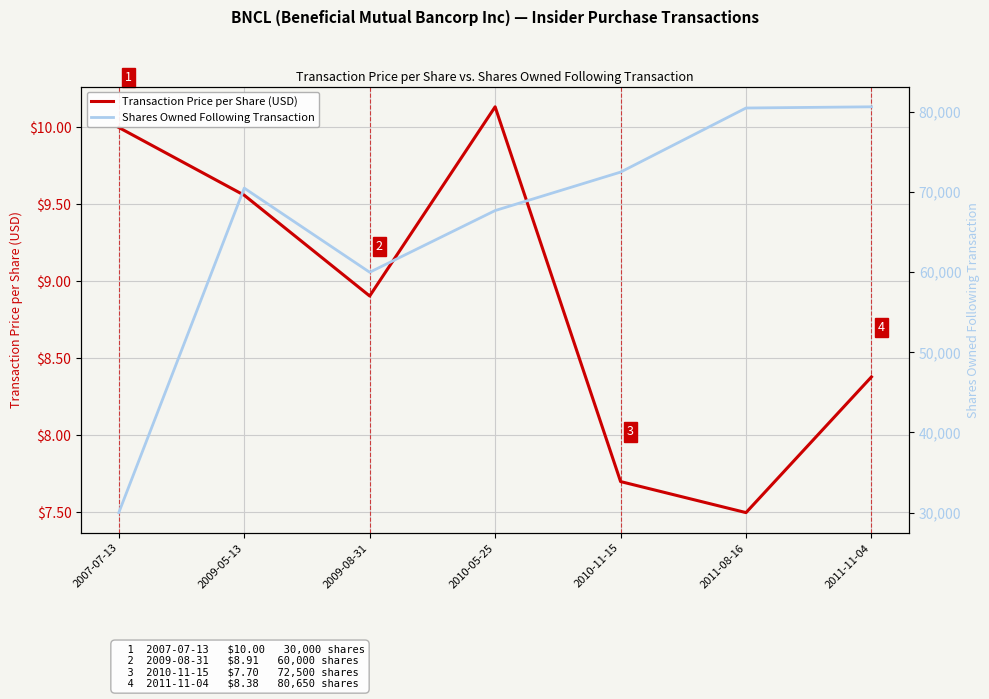

What is the difference between the Shares Owned Following Transaction values at 2011-08-16 and 2009-08-31?

20500.0